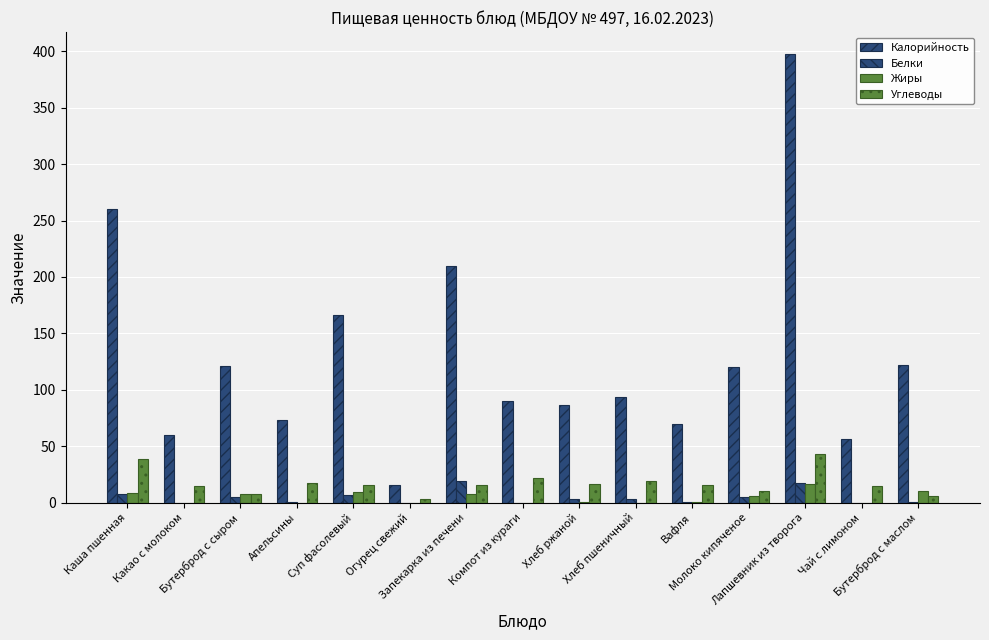

Is it true that Калорийность equals 133.4 at Хлеб пшеничный?

False